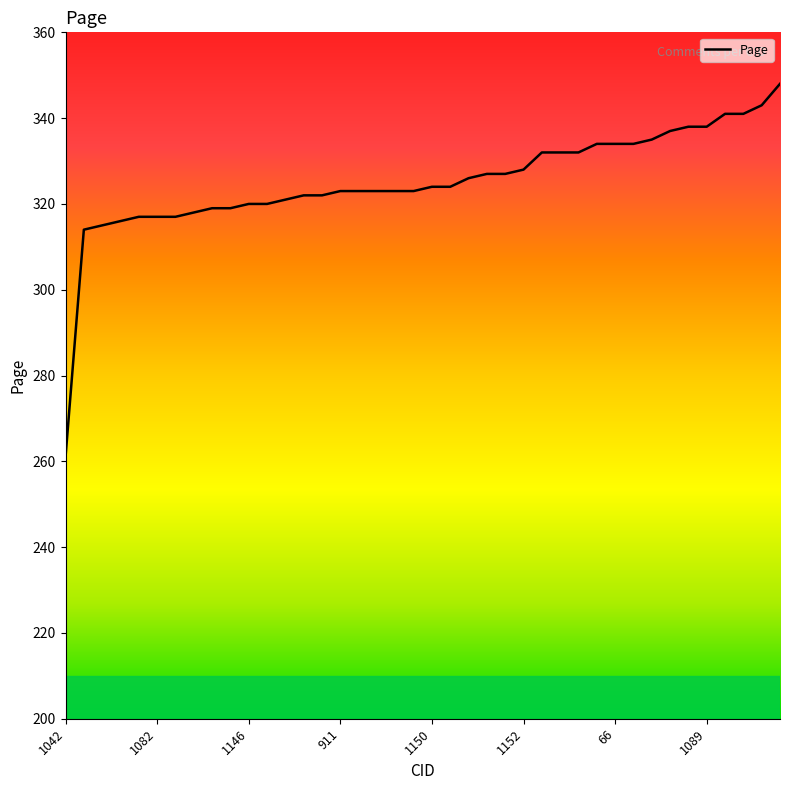

What is the difference between the maximum and minimum values?

87